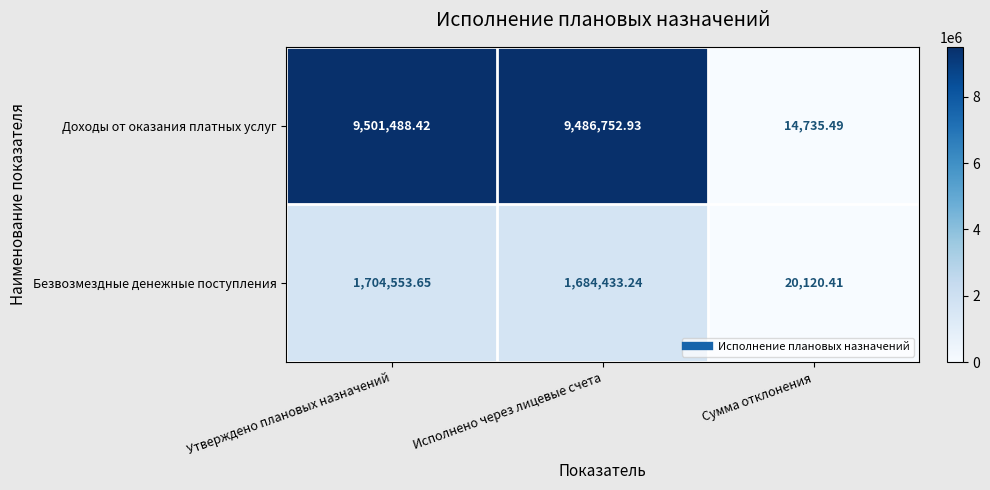

Which series changed the most between Утверждено плановых назначений and Сумма отклонения?

Доходы от оказания платных услуг